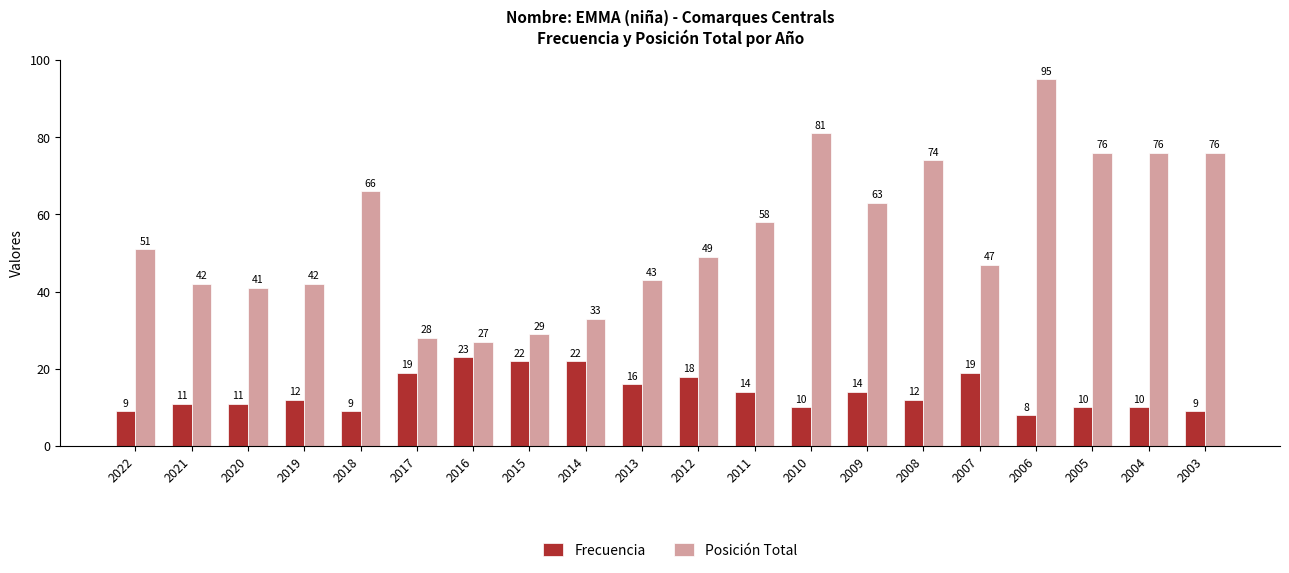

The value of Frecuencia at 2013 is 16. True or false?

True